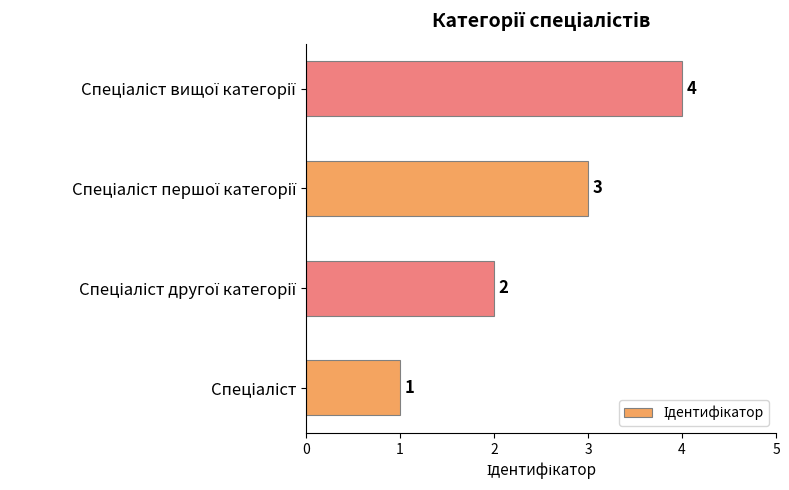

Count the values in the range 2 to 4.

3